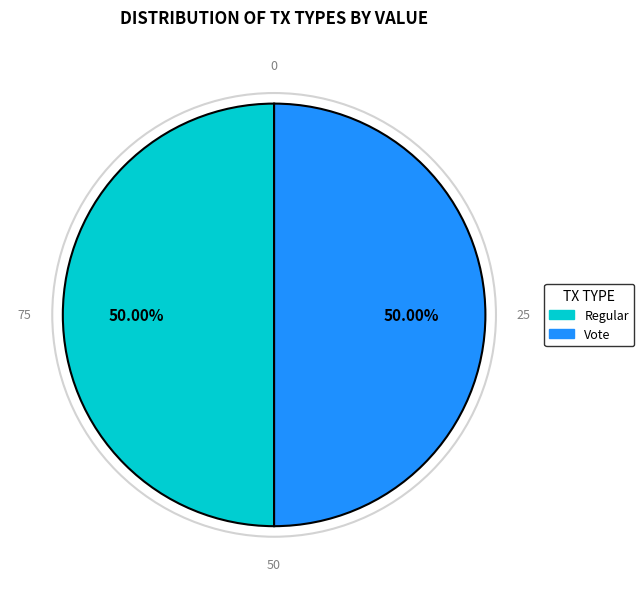

Approximately how many times larger is the value at Regular compared to Vote?

1.0